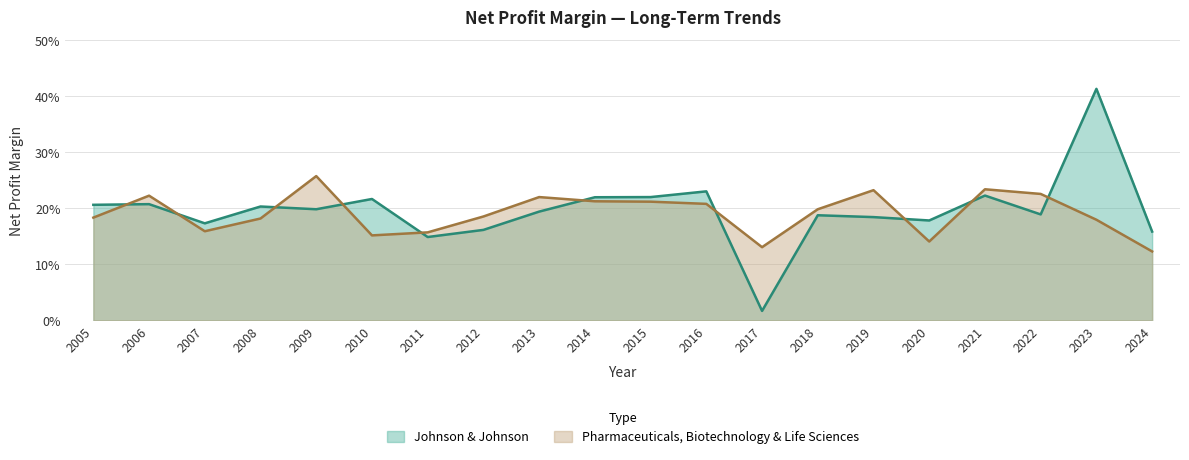

After their last crossing, which series has the higher values: Johnson & Johnson or Pharmaceuticals, Biotechnology & Life Sciences?

Johnson & Johnson